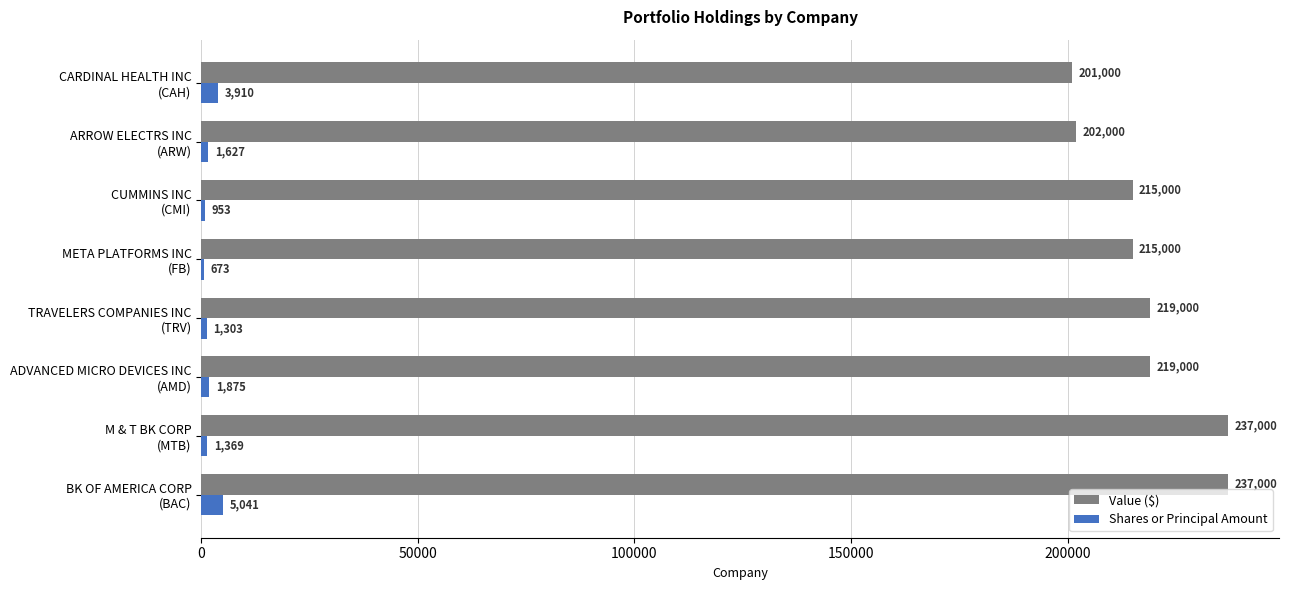

Which series has the largest total across all categories?

Value ($)